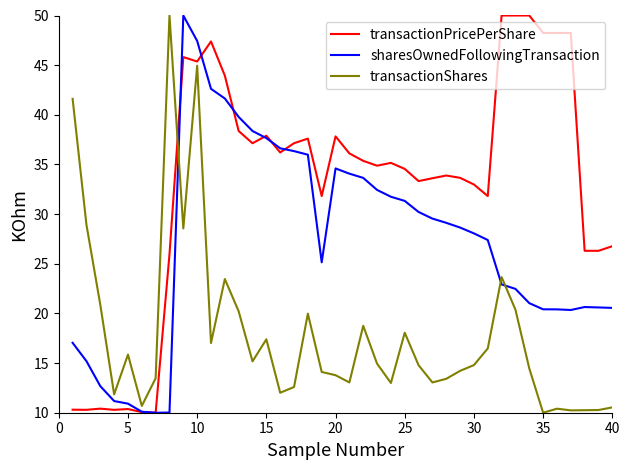

What is the lowest value of the transactionPricePerShare series?

10.0